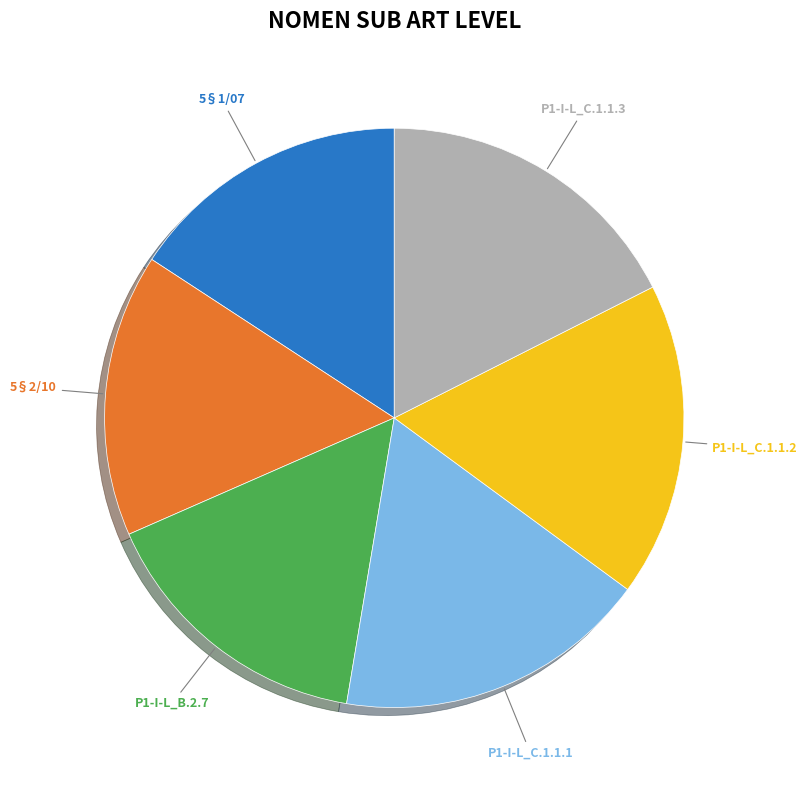

Combined, do P1-I-L_B.2.7 and P1-I-L_C.1.1.3 account for over 50%?

No